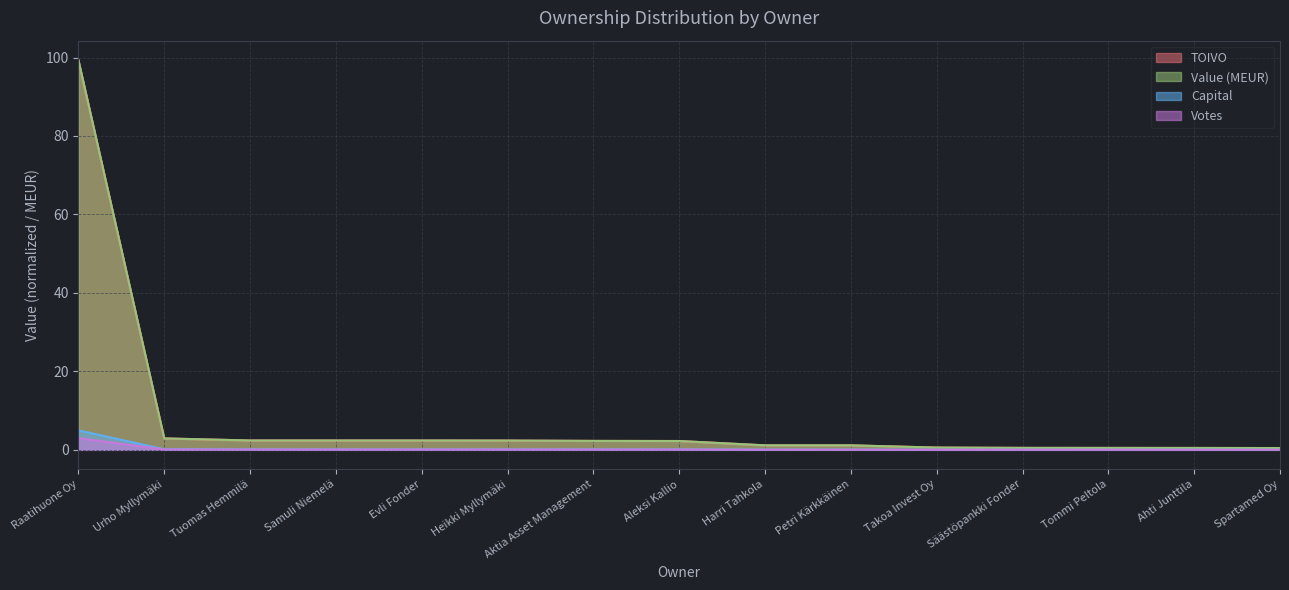

What is the greatest value displayed?

99.3